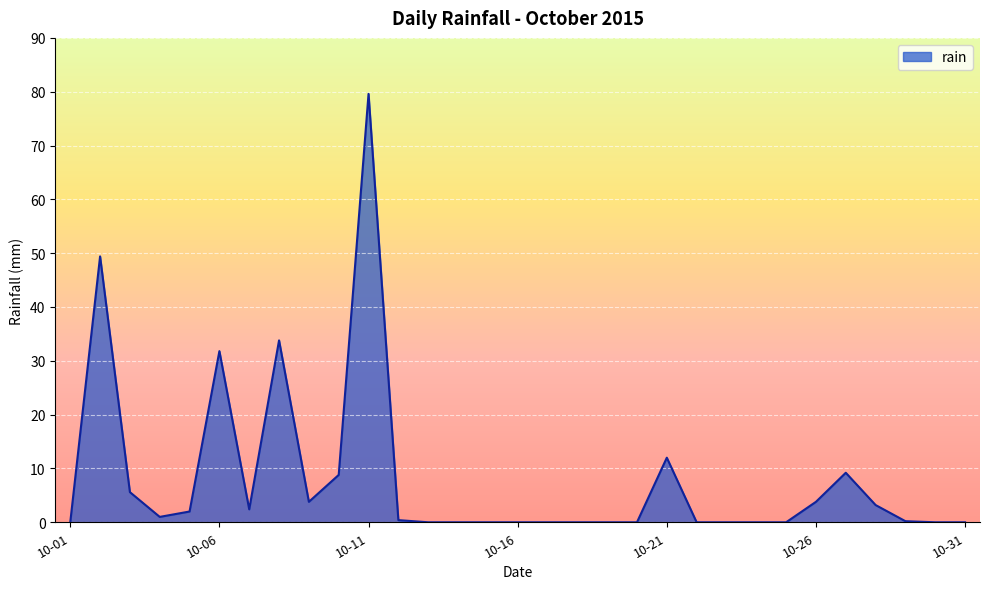

What is the greatest value displayed?

79.6